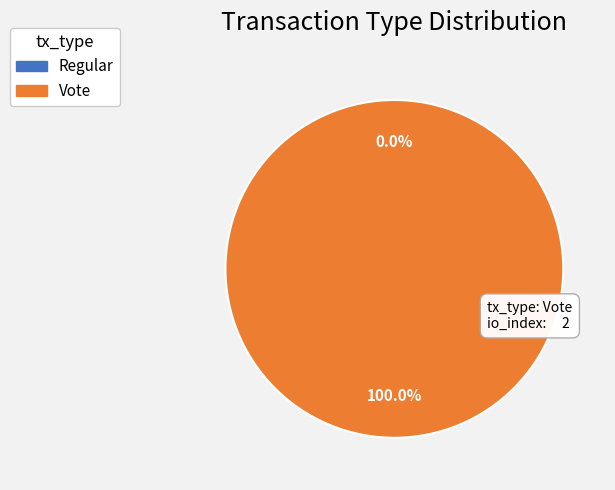

How many slices are in this pie chart?

2